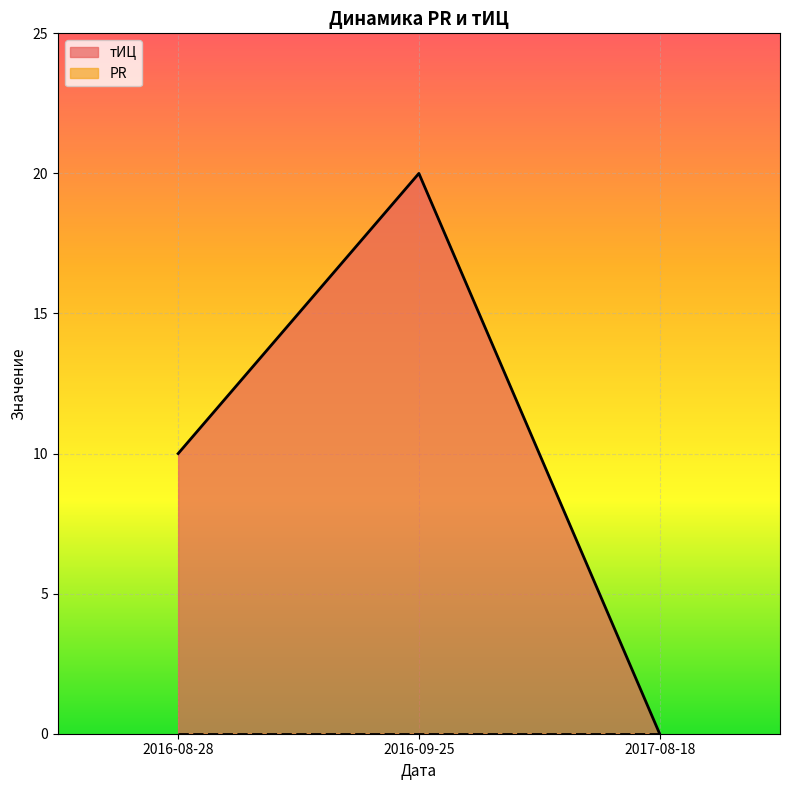

At which category is the sum across all series the highest?

2016-09-25